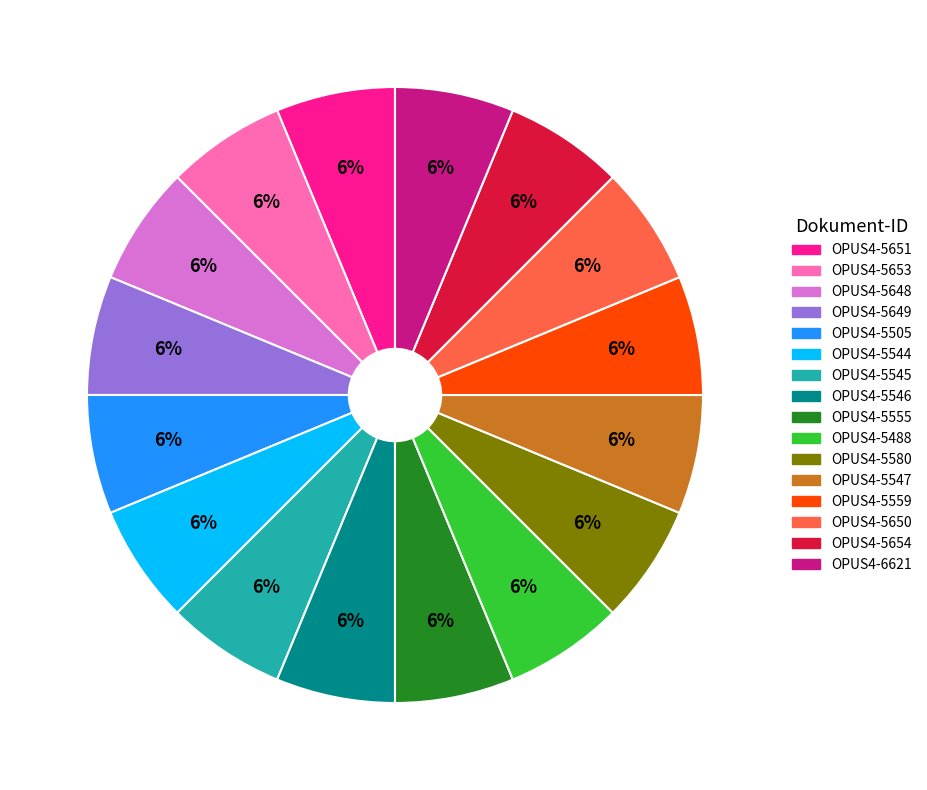

Does any single category account for the majority?

No